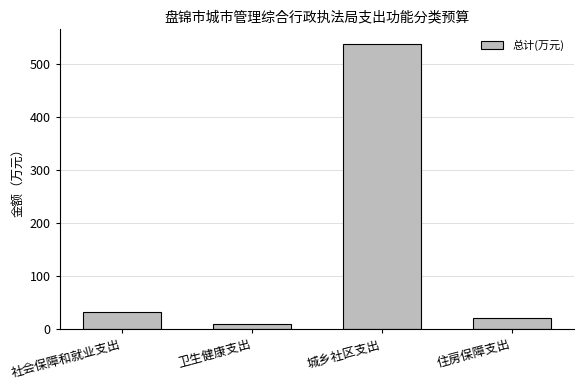

Is it true that the value at 城乡社区支出 is 805.3?

False